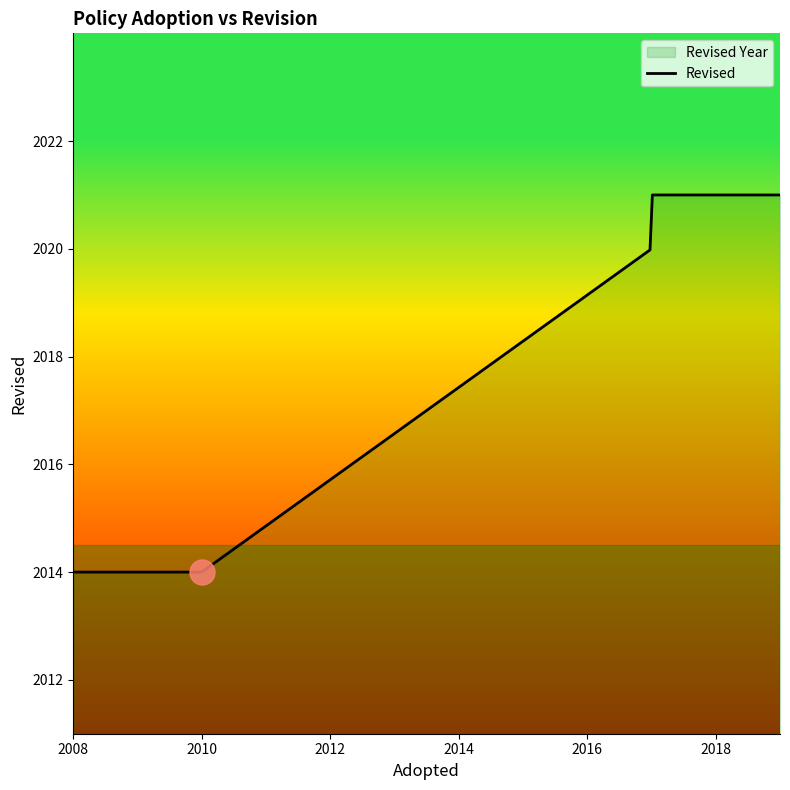

What is the change in value from Digital Cordless Phones (2010) to Office Equipment (2017)?

+6